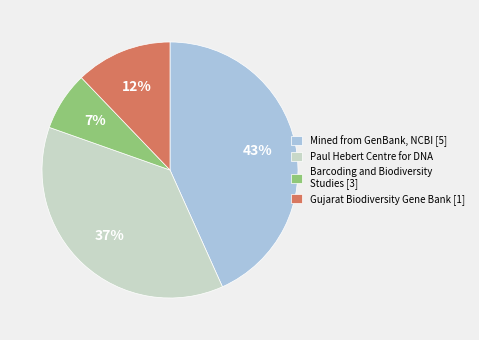

Which slice is the largest?

Mined from GenBank, NCBI [5]